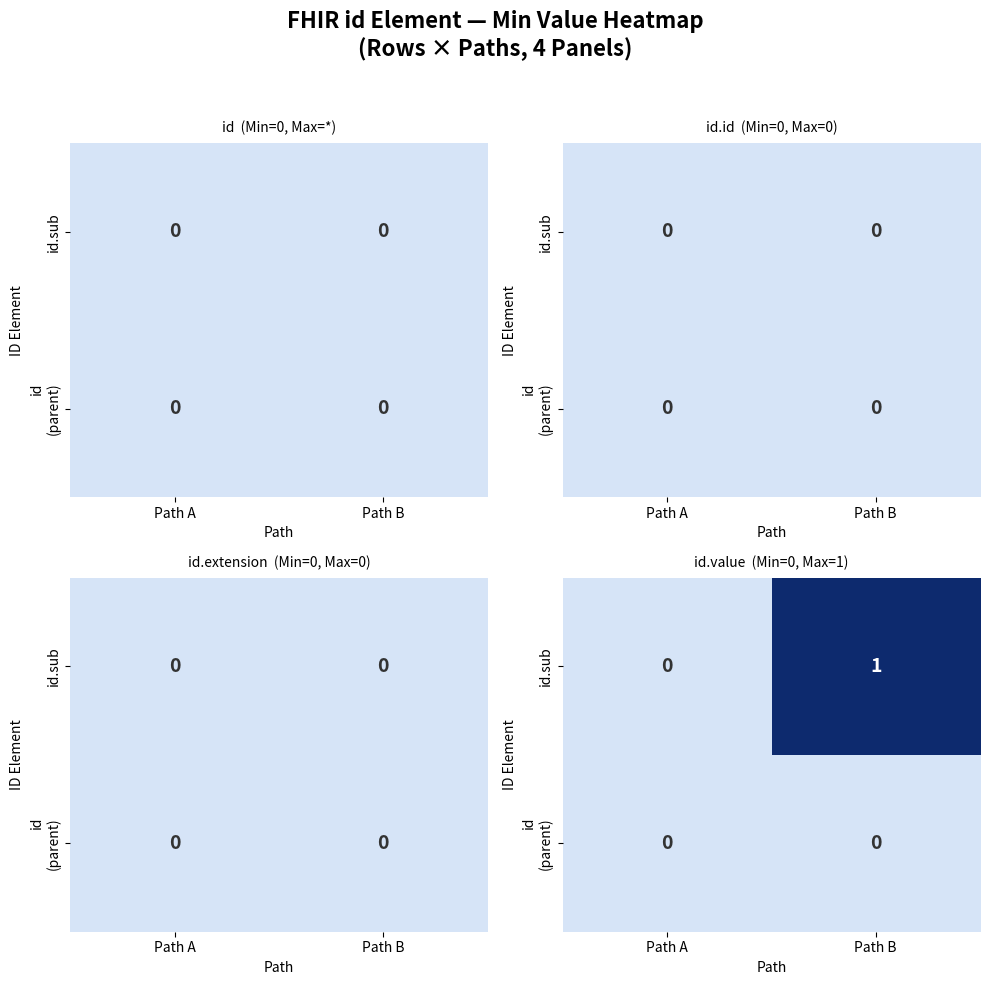

At how many categories does at least one series exceed 0?

1